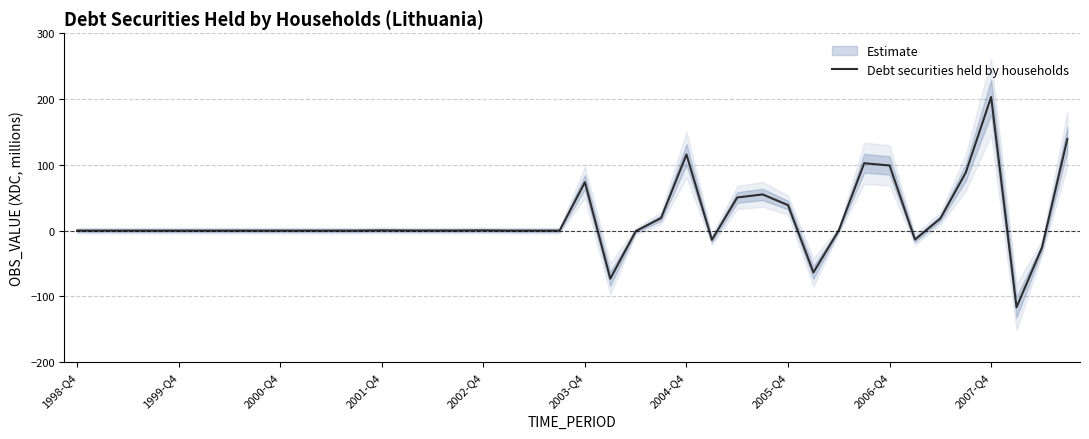

What is the highest value of the Debt securities held by households series?

203.2